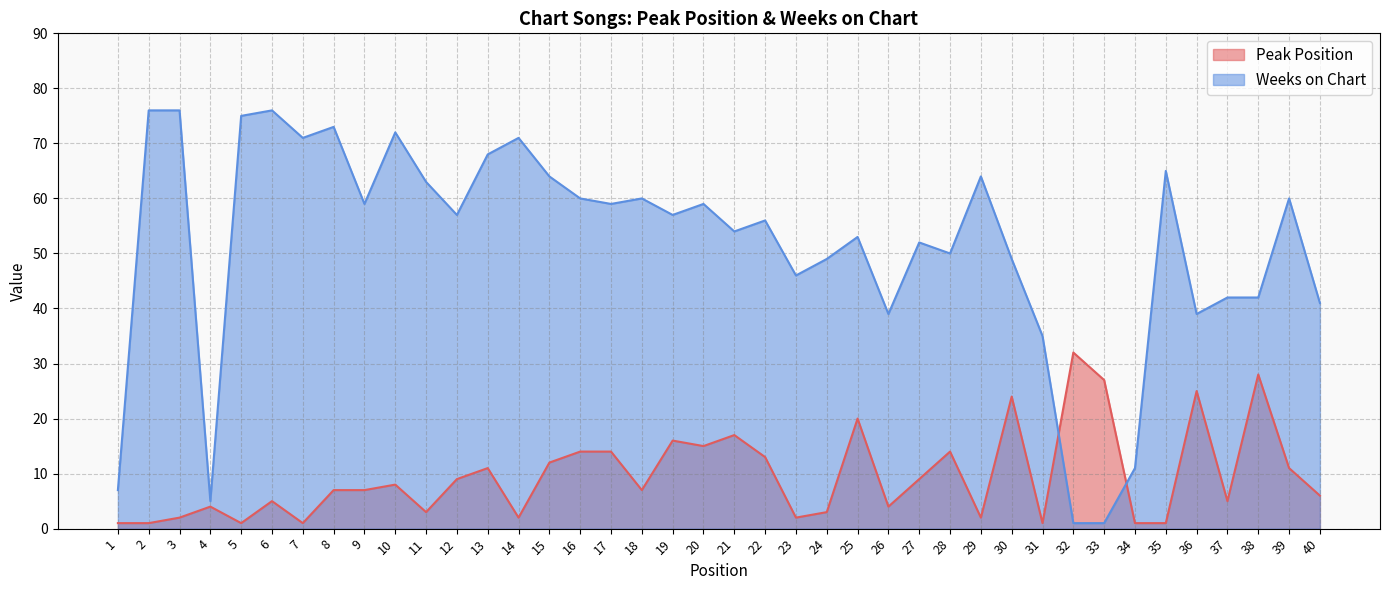

How many distinct data groups are displayed?

2